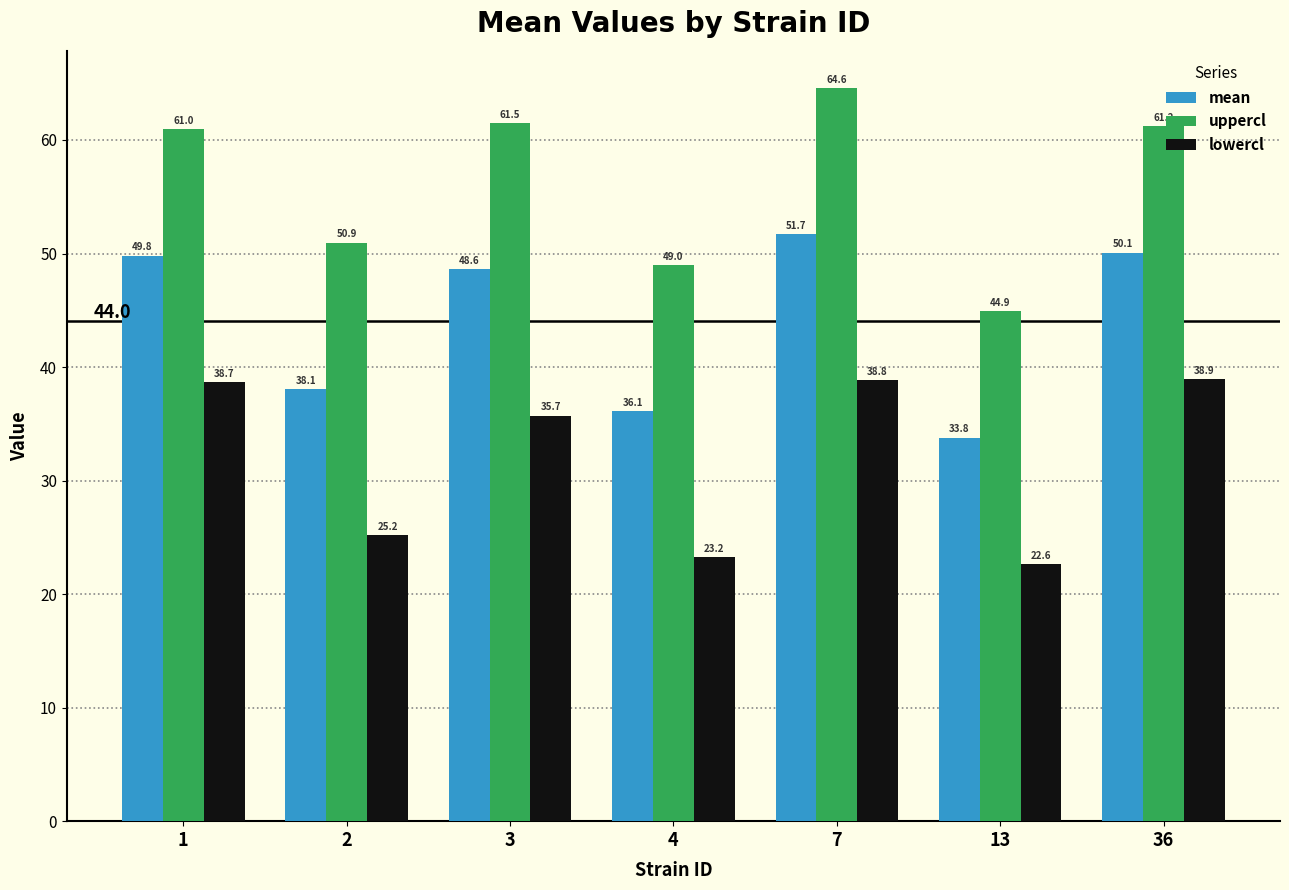

Reading left to right, transcribe all the data shown in this chart.

mean: 49.8	38.1	48.6	36.1	51.7	33.8	50.1
uppercl: 61.0	50.9	61.5	49.0	64.6	44.9	61.2
lowercl: 38.7	25.2	35.7	23.2	38.8	22.6	38.9